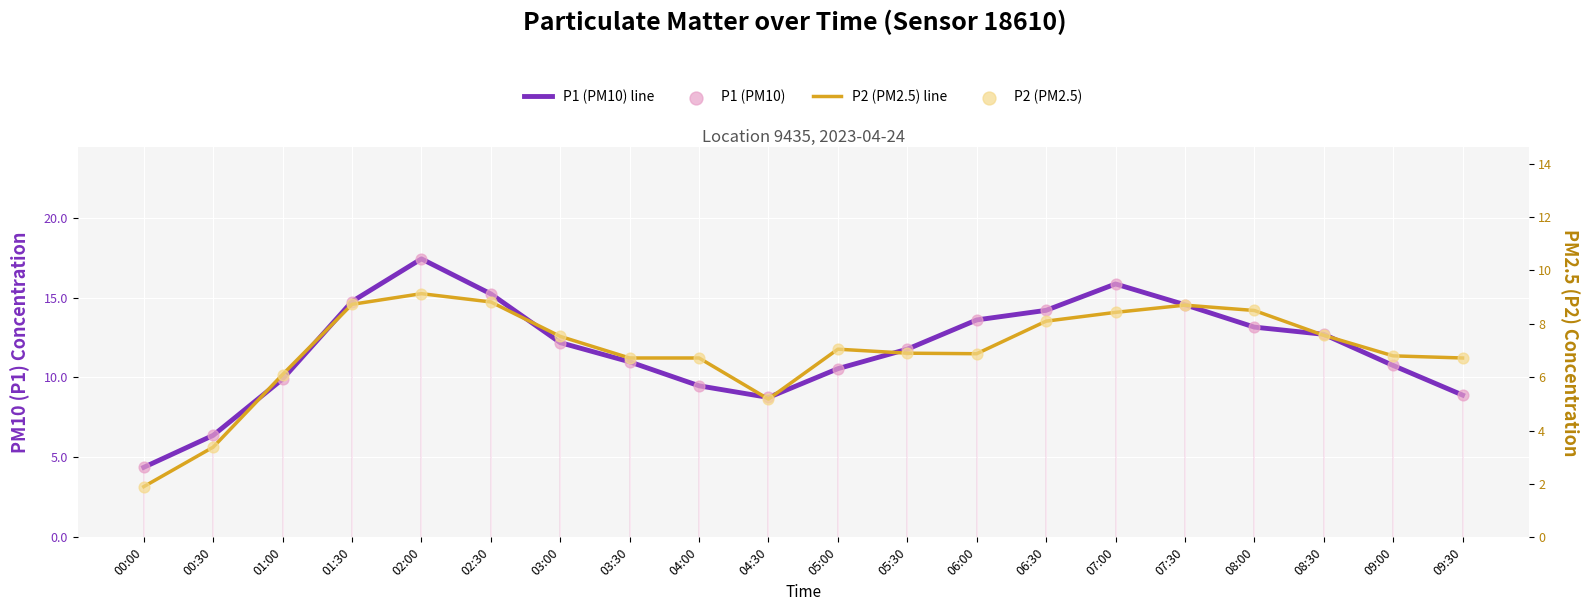

Which series has the widest spread of Y values?

P1 (PM10) line